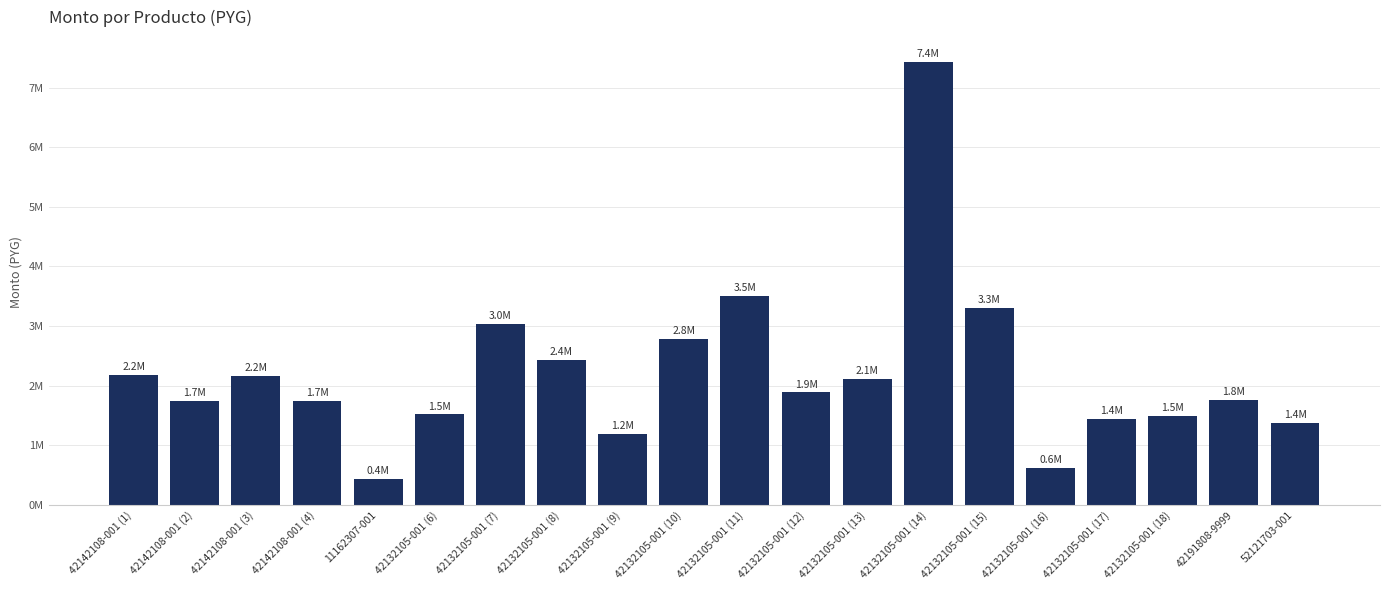

Reading left to right, transcribe all the data shown in this chart.

2174790	1748760	2159610	1748760	429065	1518275	3036550	2429240	1198780	2782400	3503820	1887120	2115930	7428480	3309850	619040	1437540	1485060	1764320	1369590